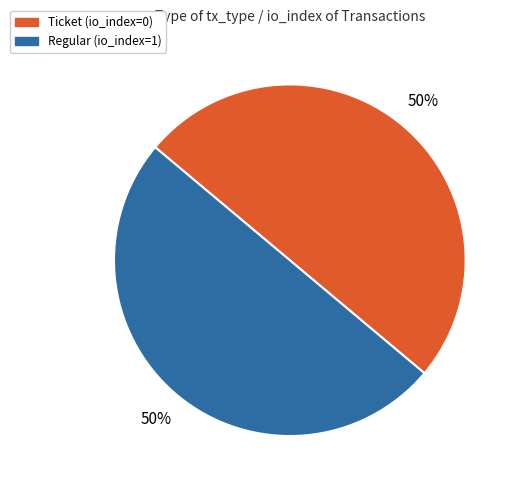

To the nearest percent, what is the average slice percentage?

50%